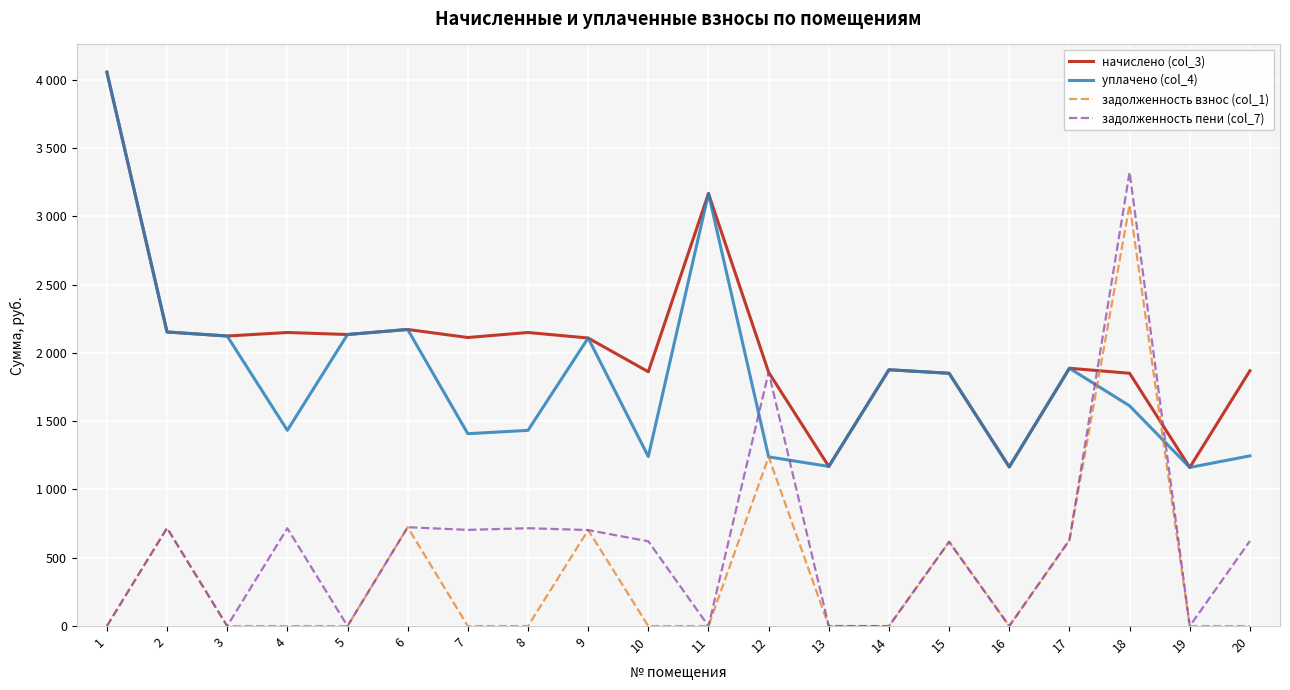

Where is the first local minimum for задолженность взнос (col_1)?

16